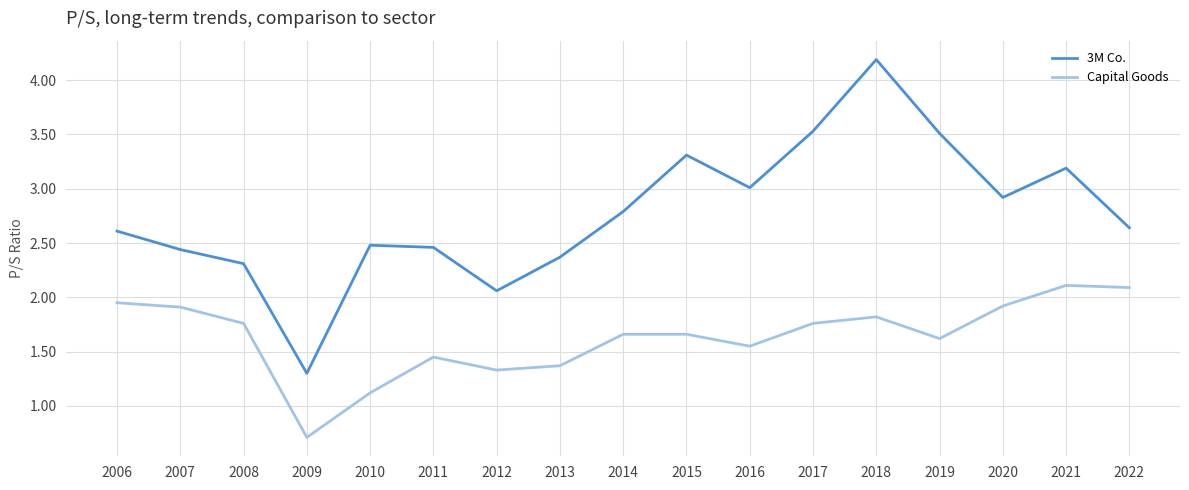

List the series in order of their overall mean, lowest first.

Capital Goods, 3M Co.